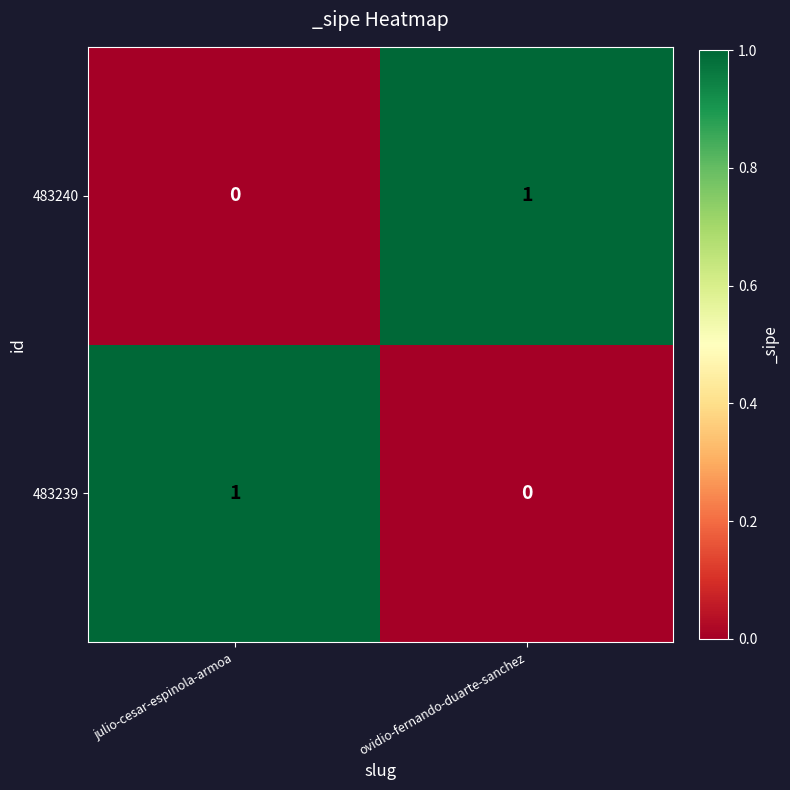

What is the maximum value shown in the chart?

1